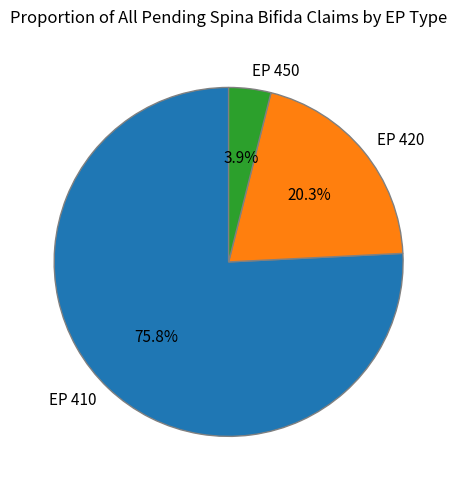

To the nearest percent, what percentage of the pie is EP 420?

20%